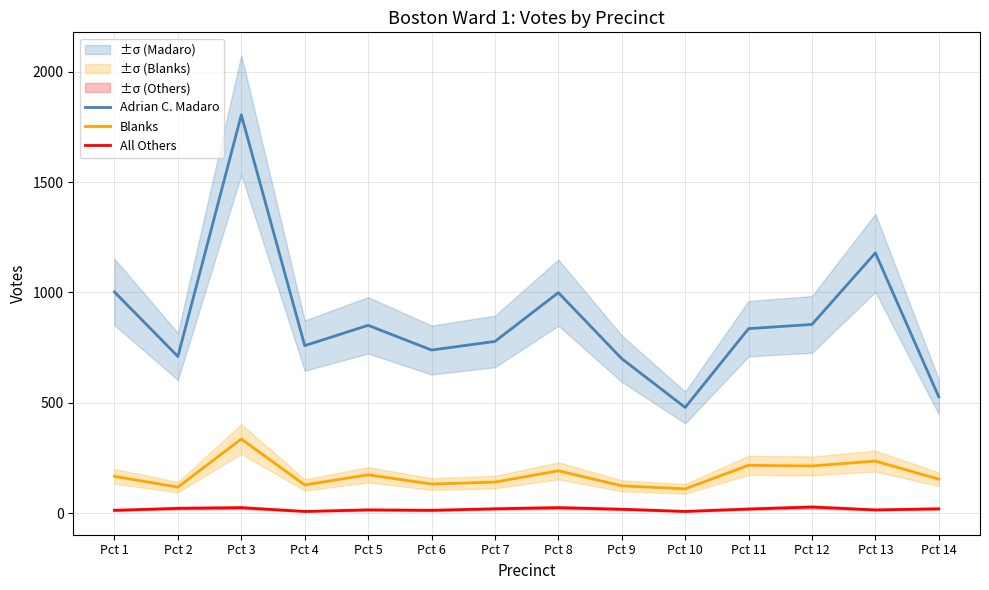

Reading left to right, what are all the values shown in this chart?

Adrian C. Madaro: Pct 1=1002	Pct 2=710	Pct 3=1804	Pct 4=759	Pct 5=851	Pct 6=739	Pct 7=778	Pct 8=999	Pct 9=700	Pct 10=479	Pct 11=836	Pct 12=855	Pct 13=1179	Pct 14=527
Blanks: Pct 1=167	Pct 2=118	Pct 3=336	Pct 4=128	Pct 5=174	Pct 6=132	Pct 7=141	Pct 8=192	Pct 9=124	Pct 10=110	Pct 11=217	Pct 12=214	Pct 13=236	Pct 14=154
All Others: Pct 1=13	Pct 2=22	Pct 3=25	Pct 4=8	Pct 5=15	Pct 6=13	Pct 7=20	Pct 8=25	Pct 9=18	Pct 10=8	Pct 11=19	Pct 12=28	Pct 13=15	Pct 14=20